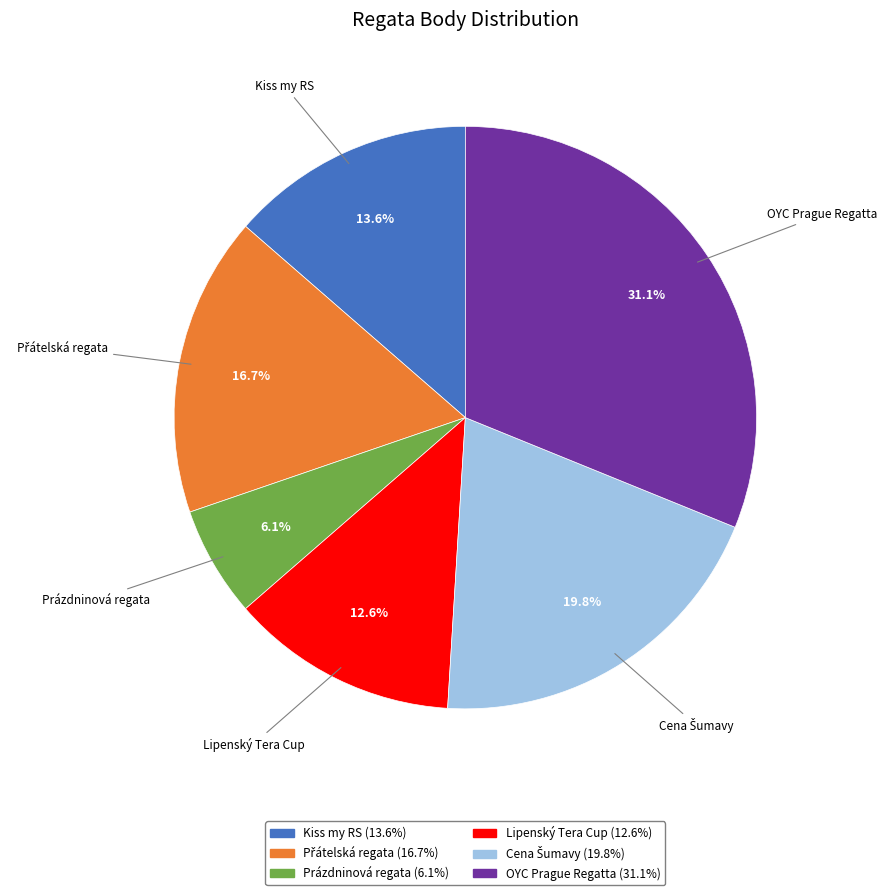

To the nearest percent, what is the difference between the largest and smallest slice percentages?

25%